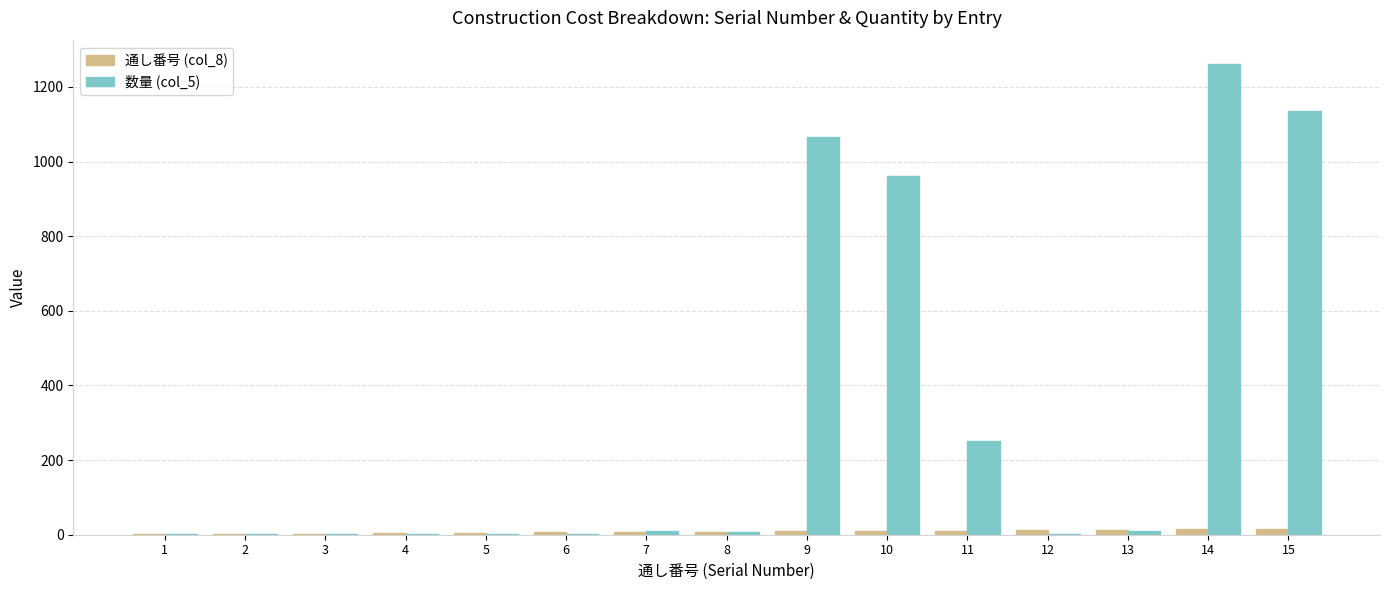

Are the bars horizontal?

No